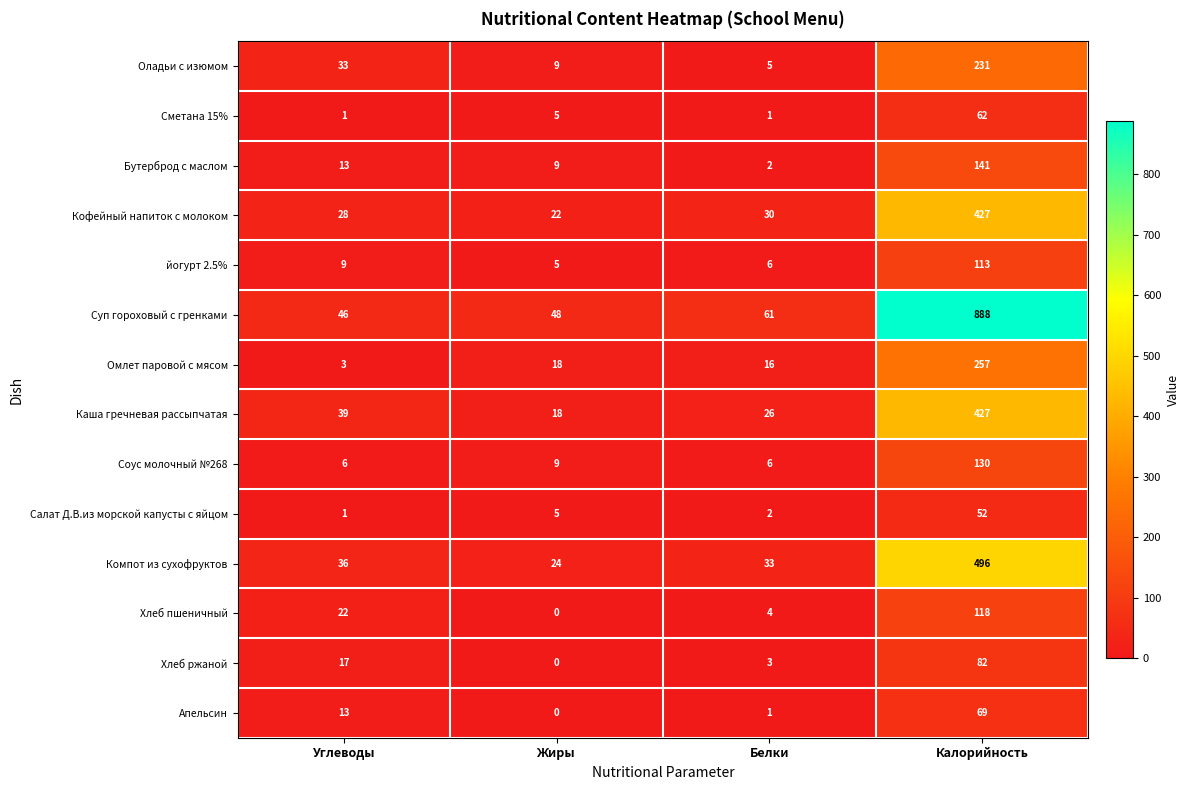

What is the difference between the highest and lowest values at Белки?

60